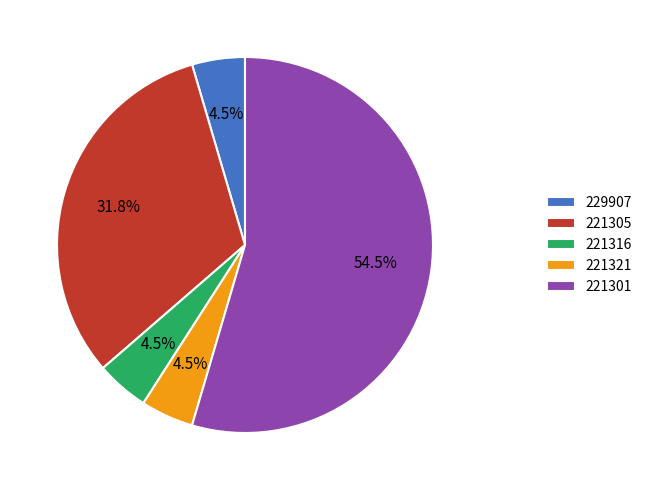

Which category has the biggest portion of the pie?

221301